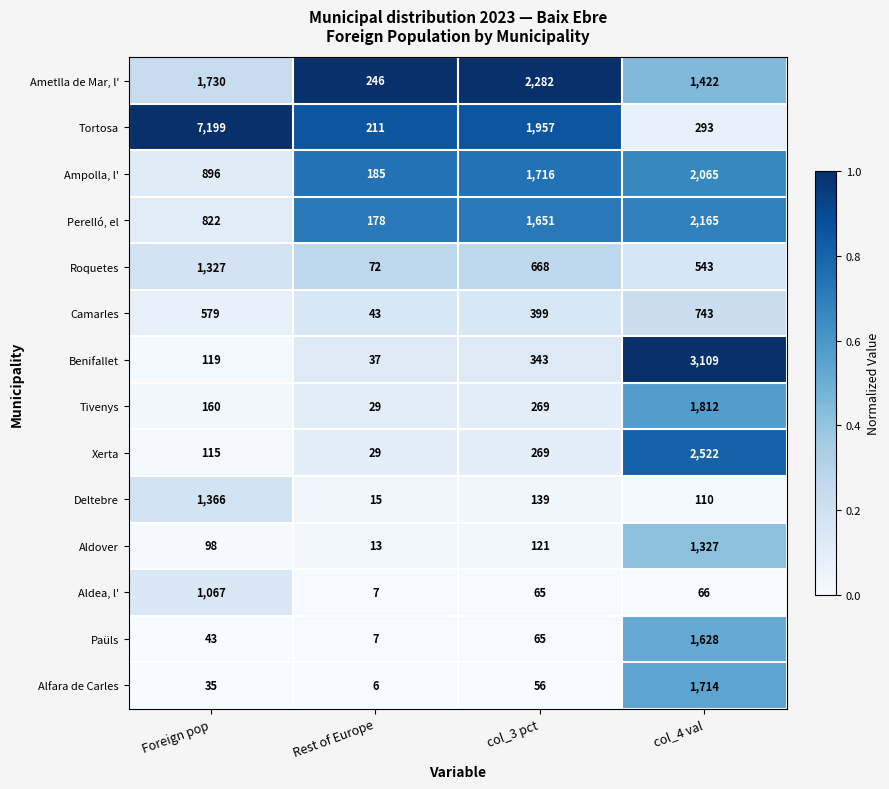

At which category is the sum across all series the highest?

col_4 val